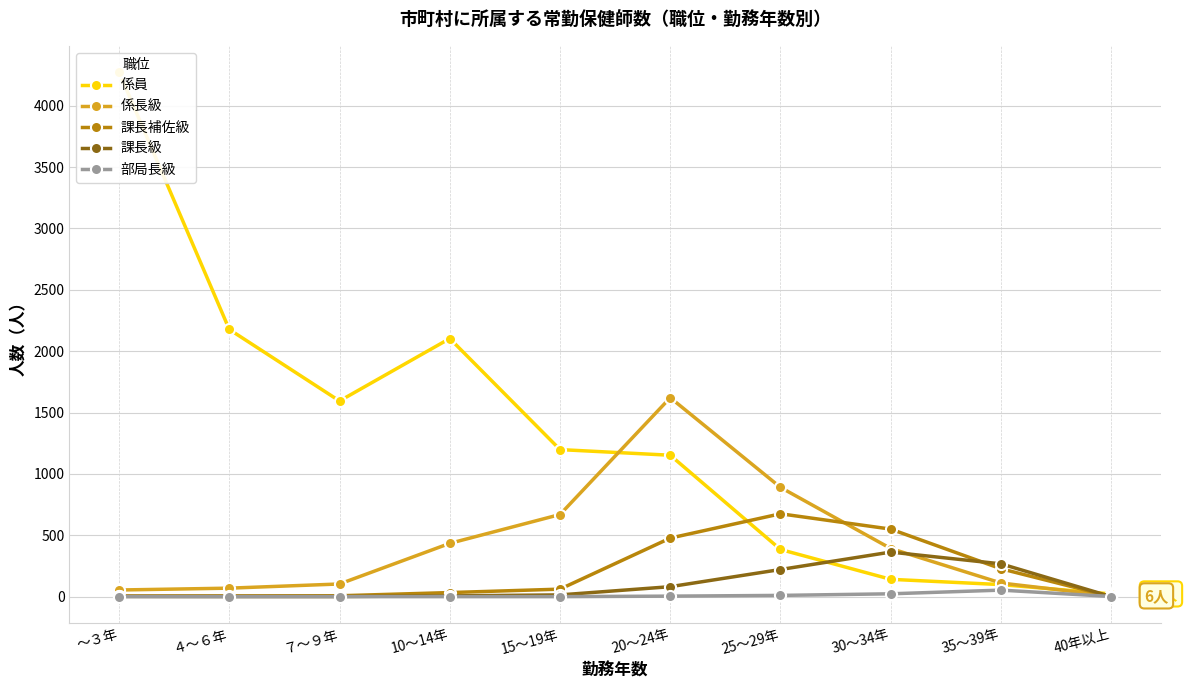

Reading right to left, list all the values displayed in this chart.

係員: 22	98	141	384	1152	1198	2103	1594	2177	4274
係長級: 6	111	392	890	1621	669	434	103	69	54
課長補佐級: 0	227	550	675	477	61	33	7	6	5
課長級: 0	267	363	221	81	14	6	1	1	2
部局長級: 1	53	23	10	4	0	0	0	0	0